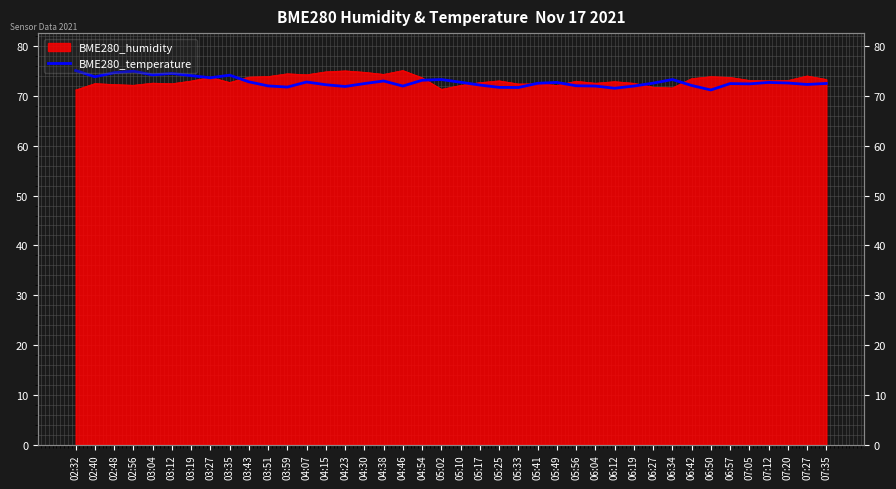

How many data points does each series have?

40